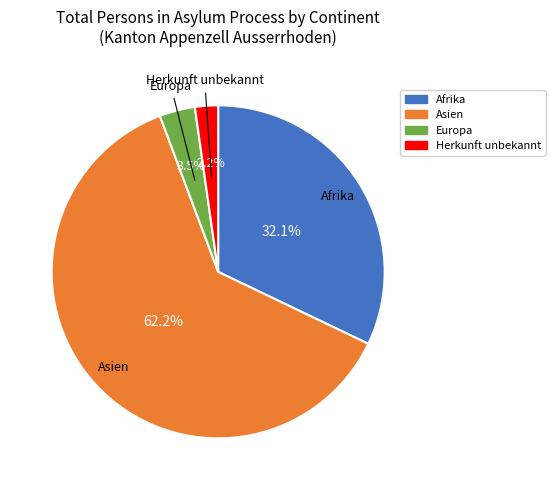

Is the sum of Herkunft unbekannt and Europa greater than half?

No